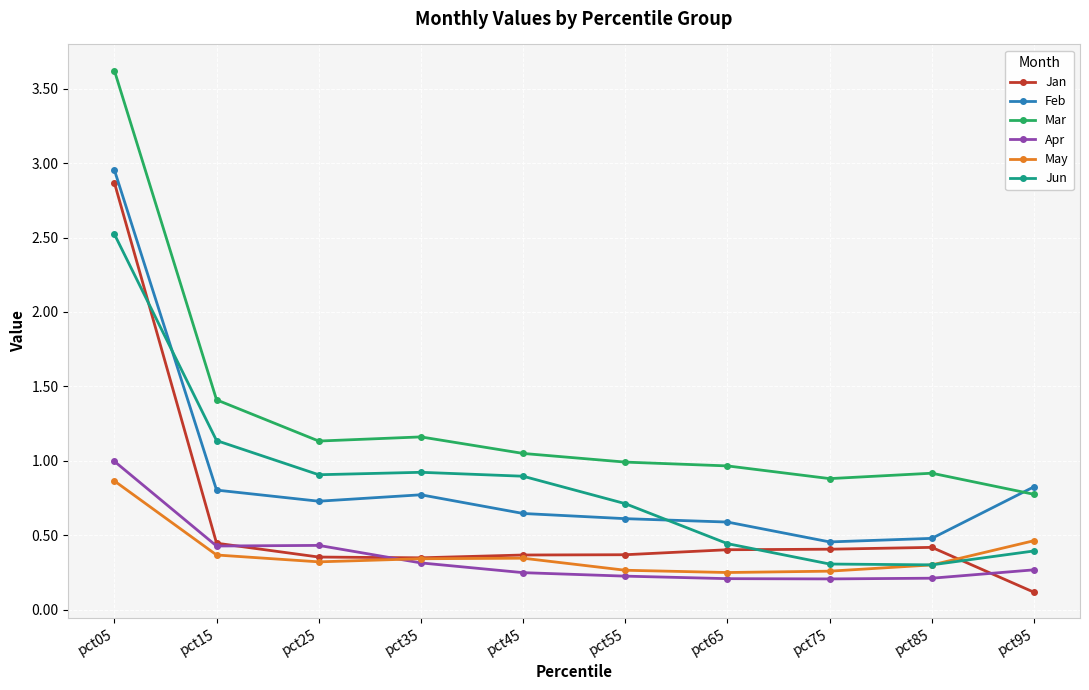

In May, how many points are higher than both neighbors (excluding endpoints)?

1